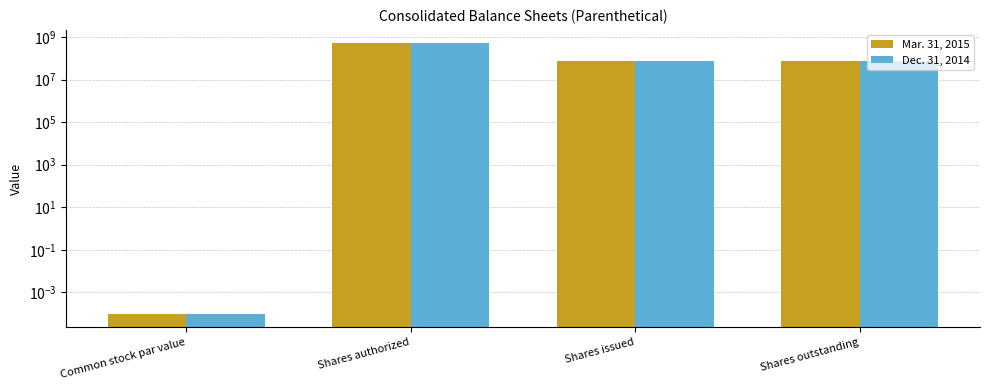

Rank the series at Shares issued from highest to lowest value.

Mar. 31, 2015, Dec. 31, 2014